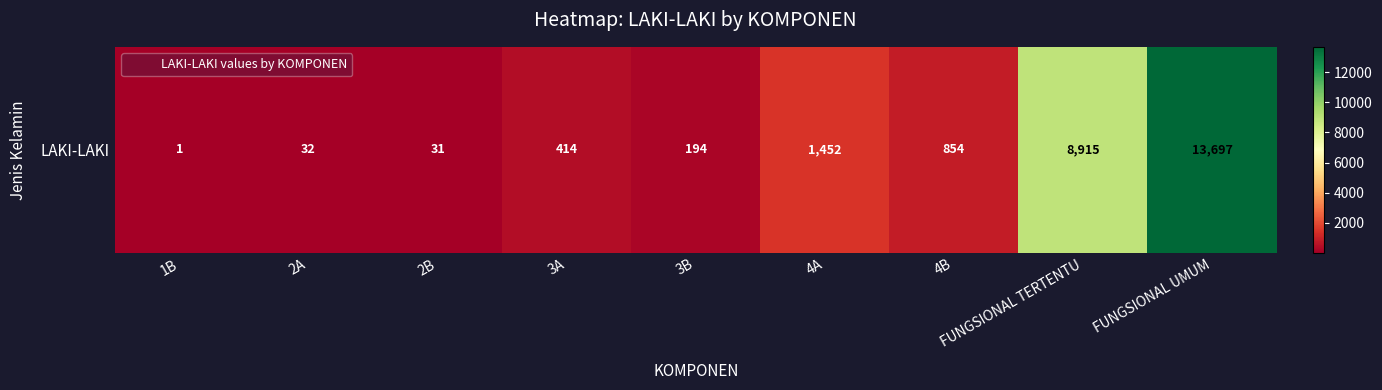

List the labels in order of value, largest first.

FUNGSIONAL UMUM, FUNGSIONAL TERTENTU, 4A, 4B, 3A, 3B, 2A, 2B, 1B